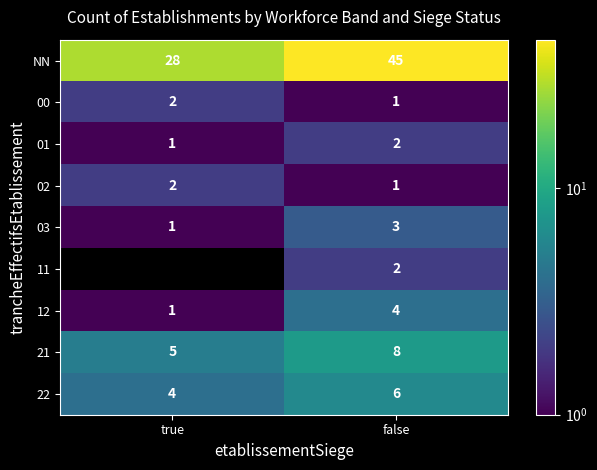

The 11 series shows 3 at false. True or false?

False